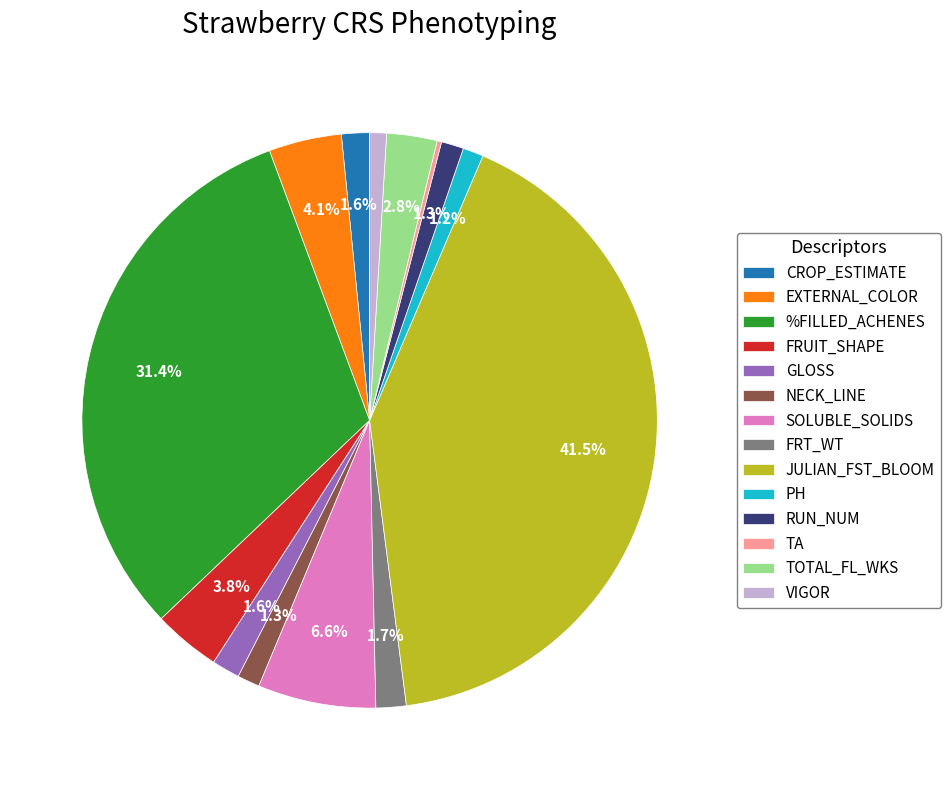

Which category has the biggest portion of the pie?

JULIAN_FST_BLOOM